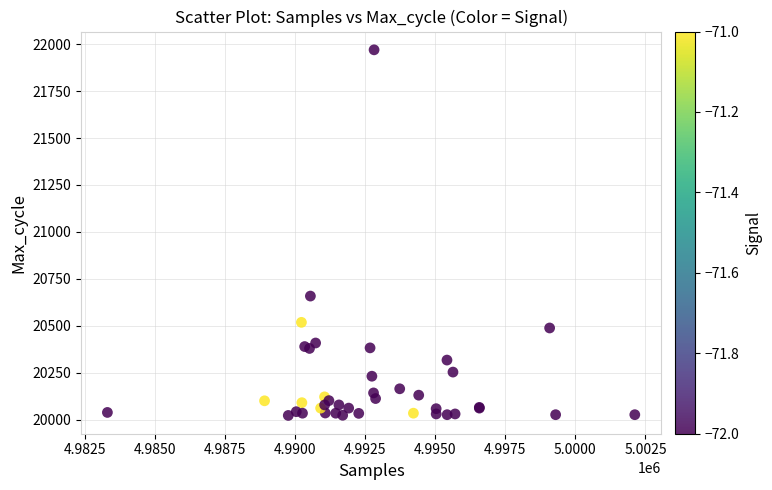

What Y value in the scatter plot is closest to 20996?

20658